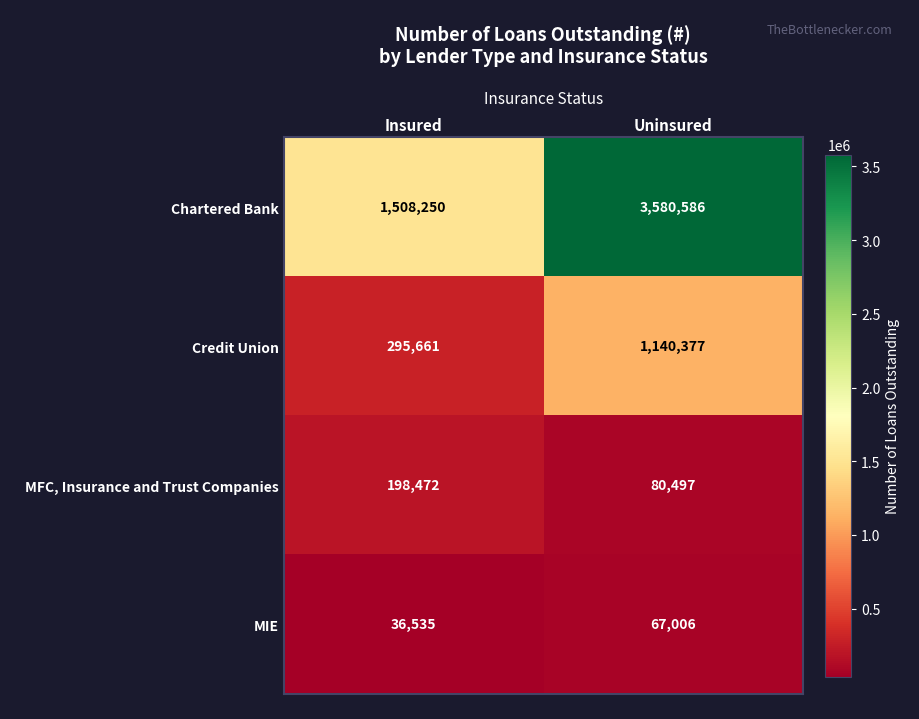

How many values in the MFC, Insurance and Trust Companies series are below 198472?

1